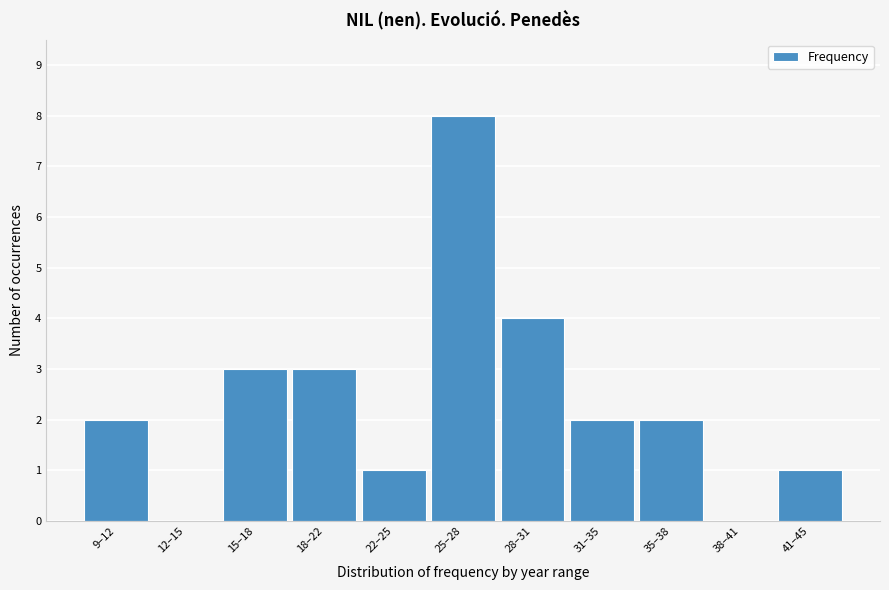

Reading left to right, list all the values displayed in this chart.

9–12=2	12–15=0	15–18=3	18–22=3	22–25=1	25–28=8	28–31=4	31–35=2	35–38=2	38–41=0	41–45=1